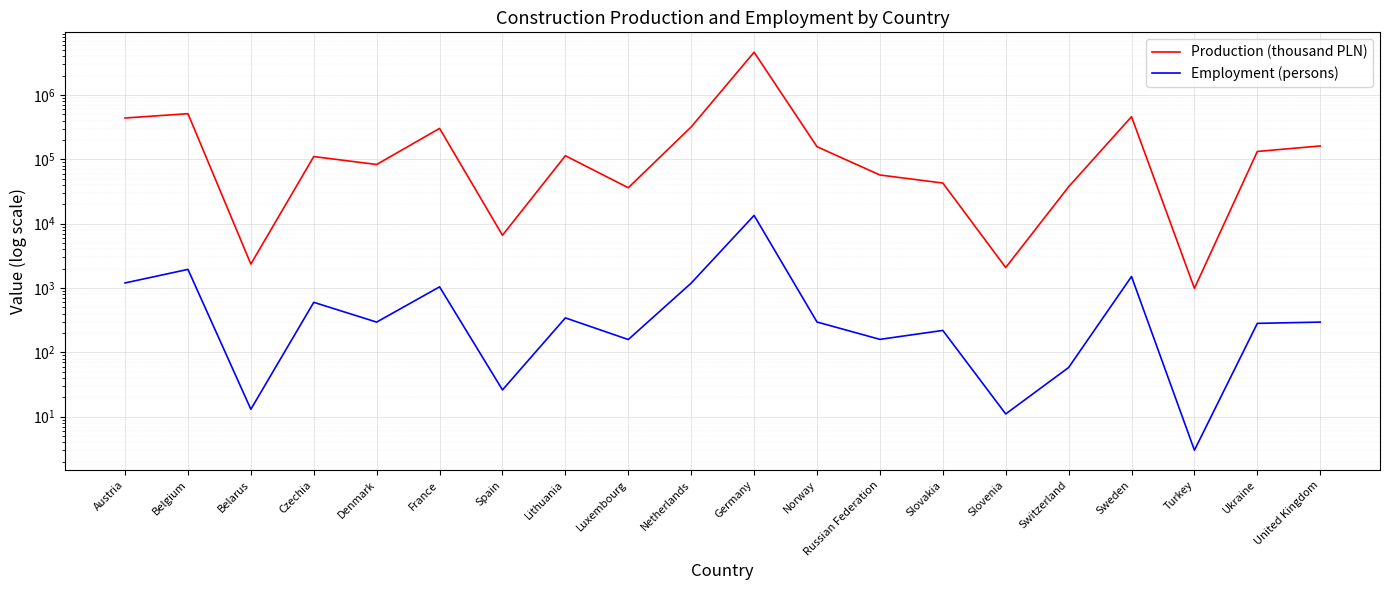

The value of Production (thousand PLN) at Austria is 440856.0. True or false?

True